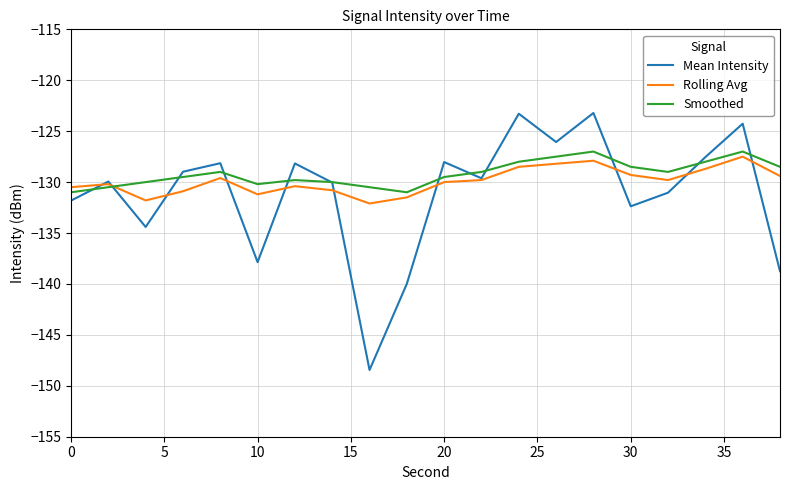

List the series in order of their overall mean, highest first.

Smoothed, Rolling Avg, Mean Intensity